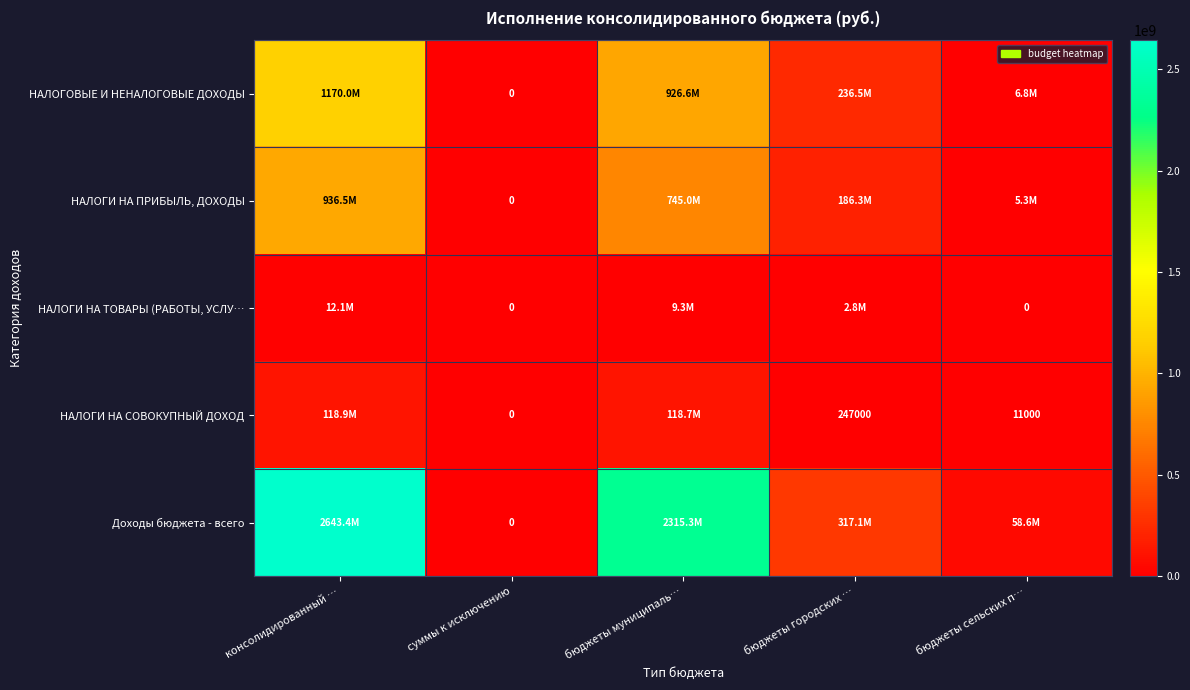

What is the sum of the НАЛОГИ НА СОВОКУПНЫЙ ДОХОД values at бюджеты сельских п… and бюджеты городских …?

258000